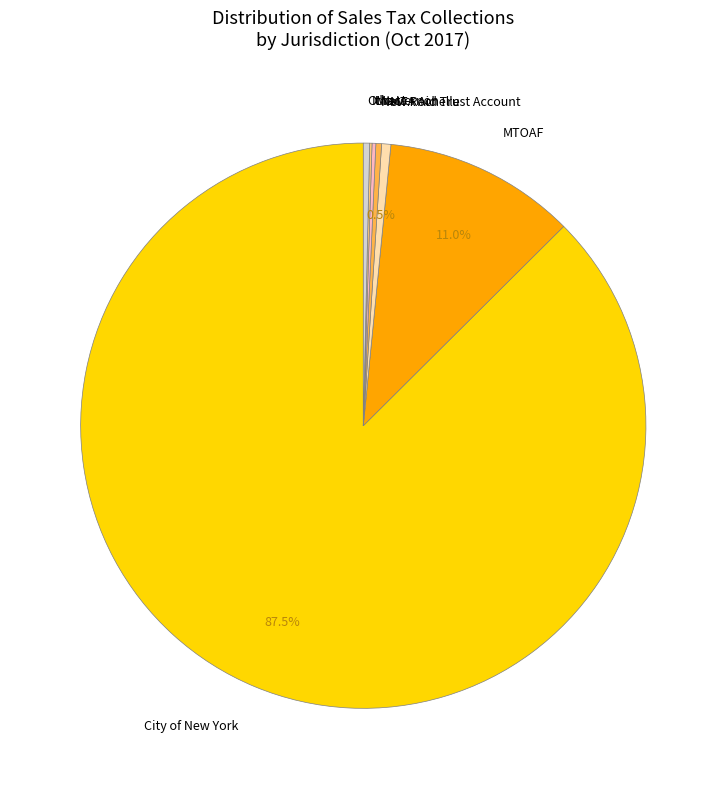

Combined, do New Rochelle and City of New York account for over 50%?

Yes